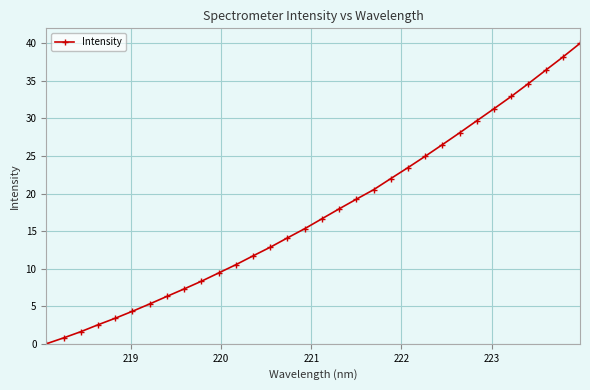

What is the value of the 21st point from the left?

22.0